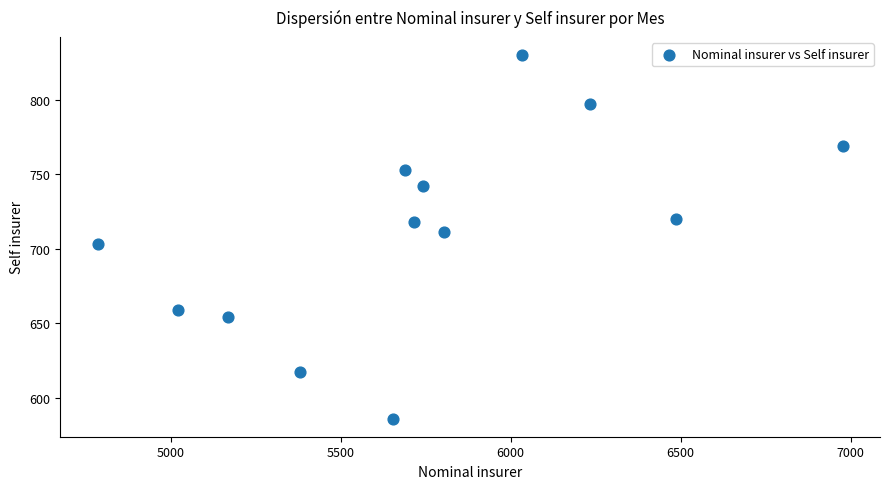

What is the range of Y values (max minus min)?

244